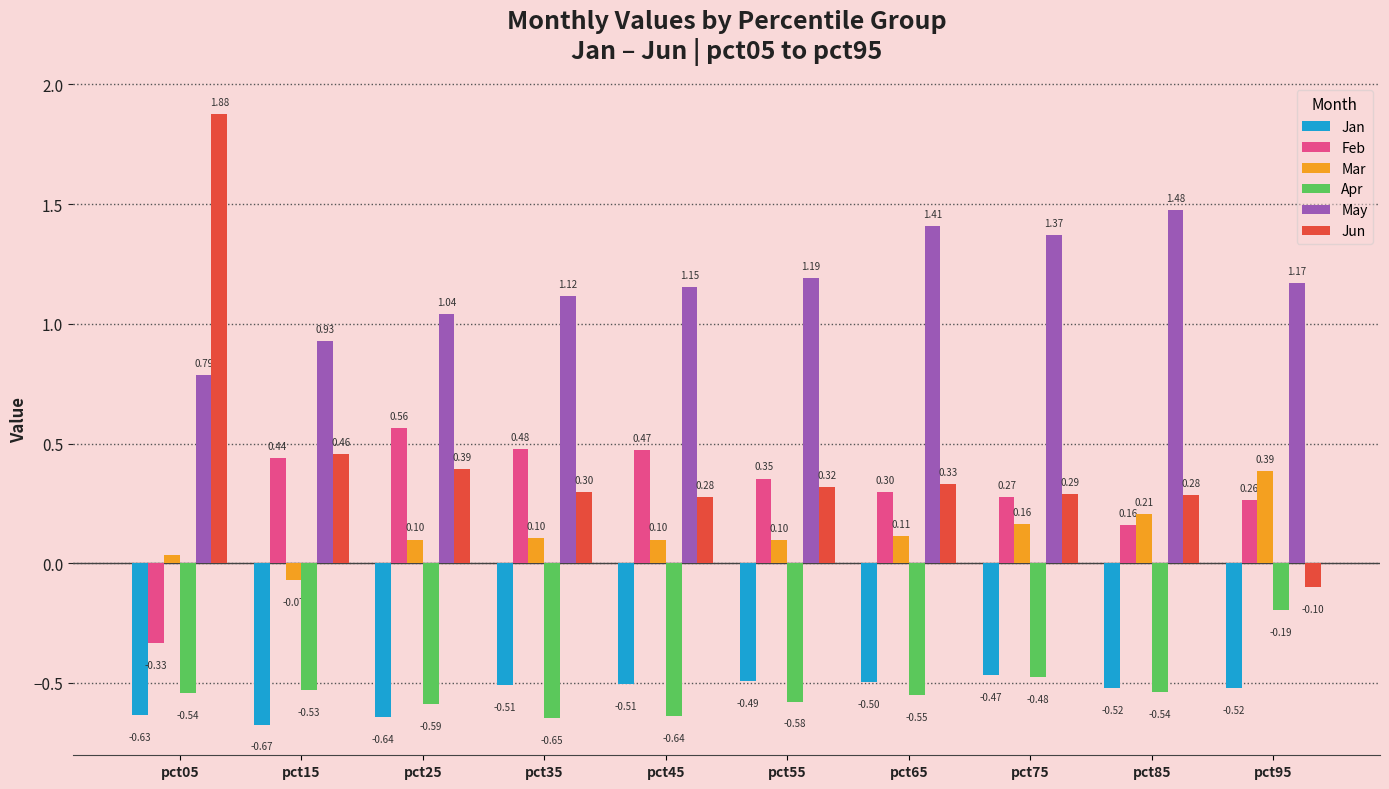

How many positive values does the Mar series have?

9